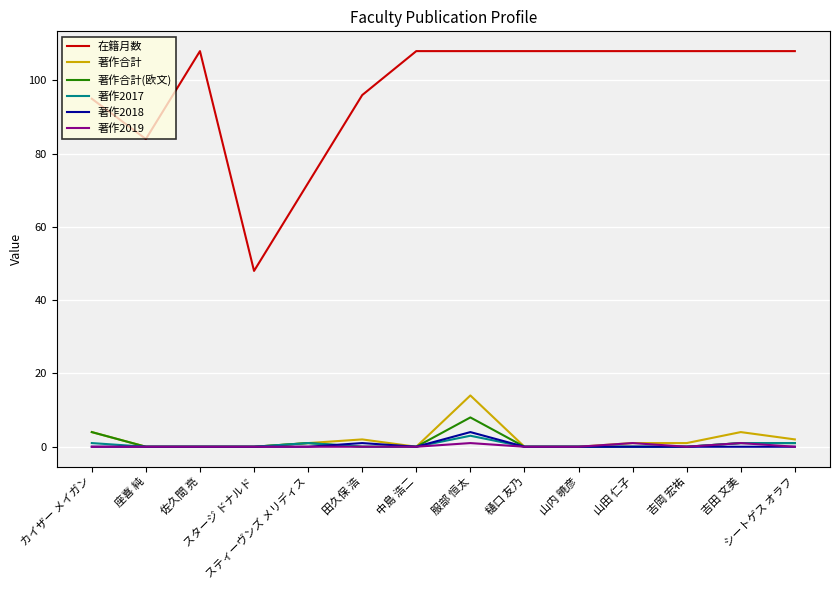

What is the highest value of the 著作2018 series?

4